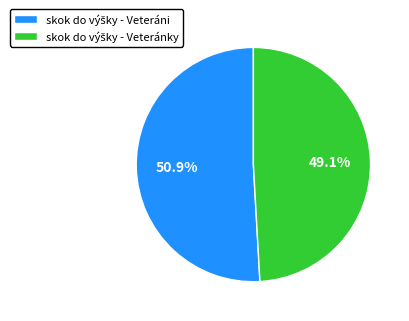

Is there a majority slice in this chart?

Yes